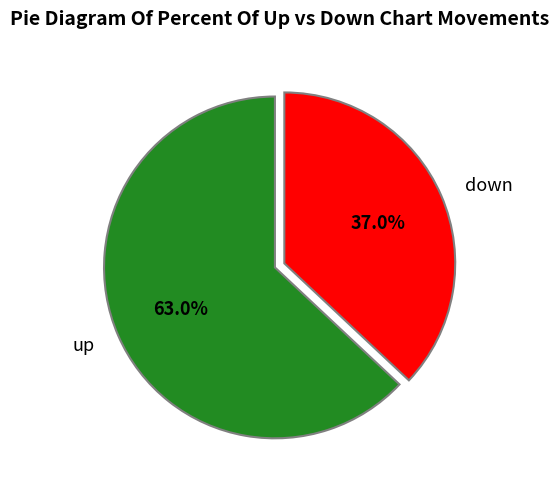

Does up represent more than half of the total?

Yes